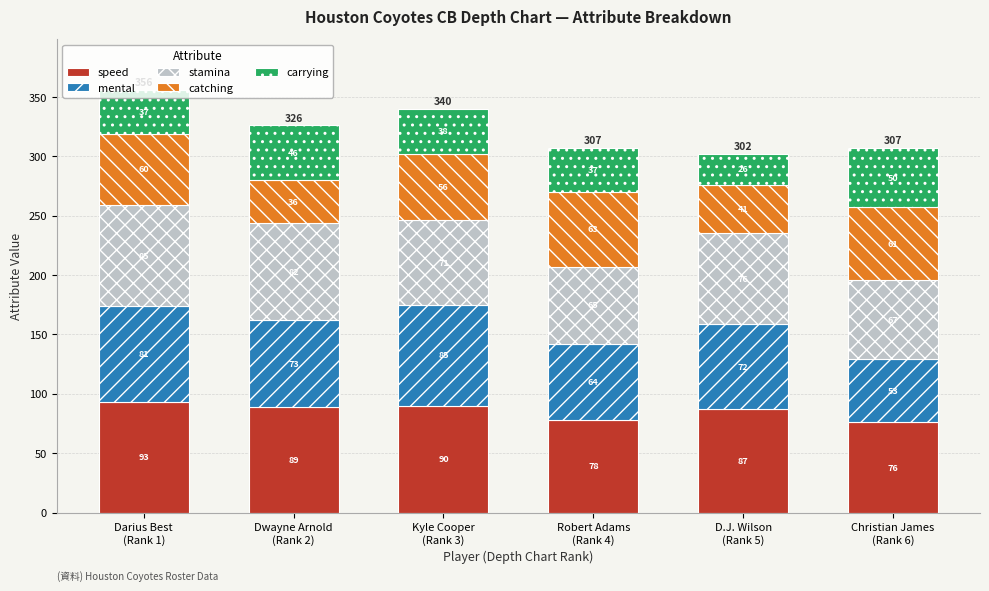

How many bars are there in total?

6